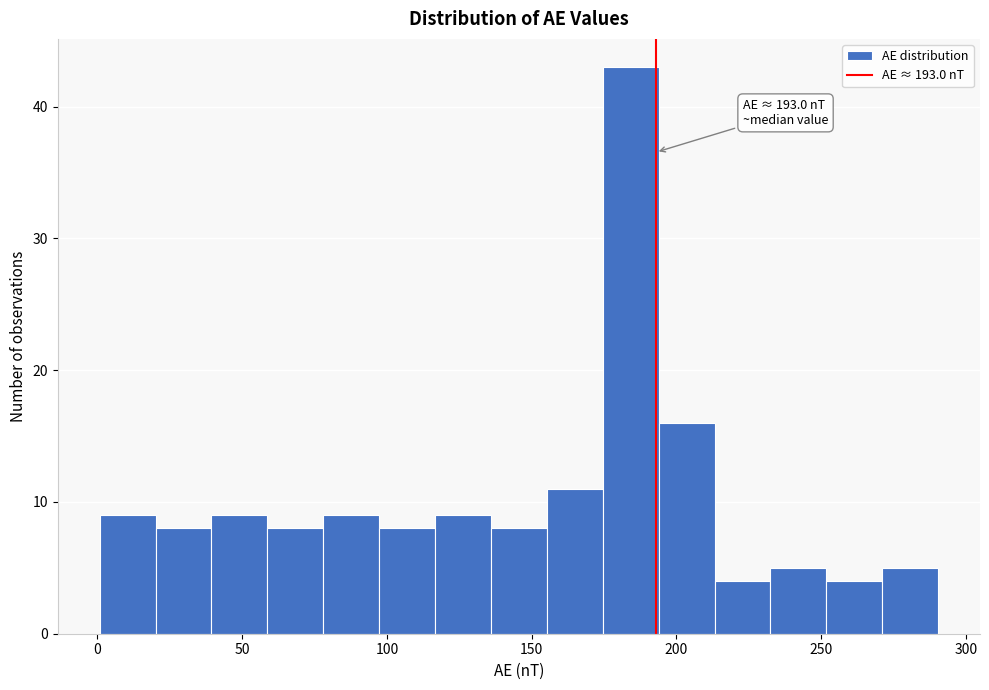

Read against the x-axis, roughly where is the centre of the tallest bar?

185